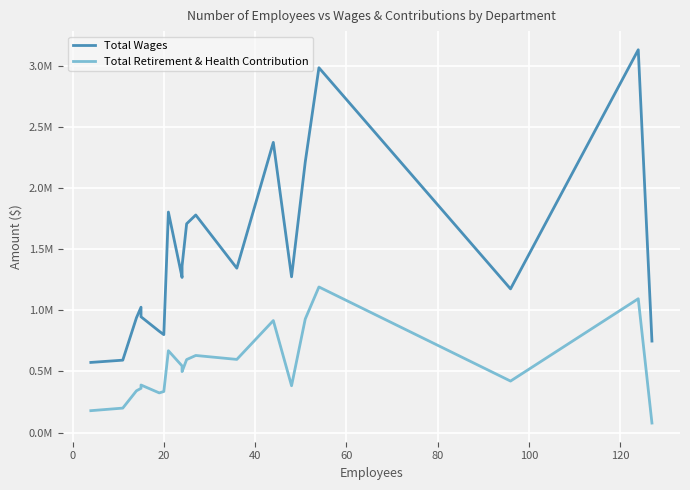

What is the sum of all Total Retirement & Health Contribution values?

10679691